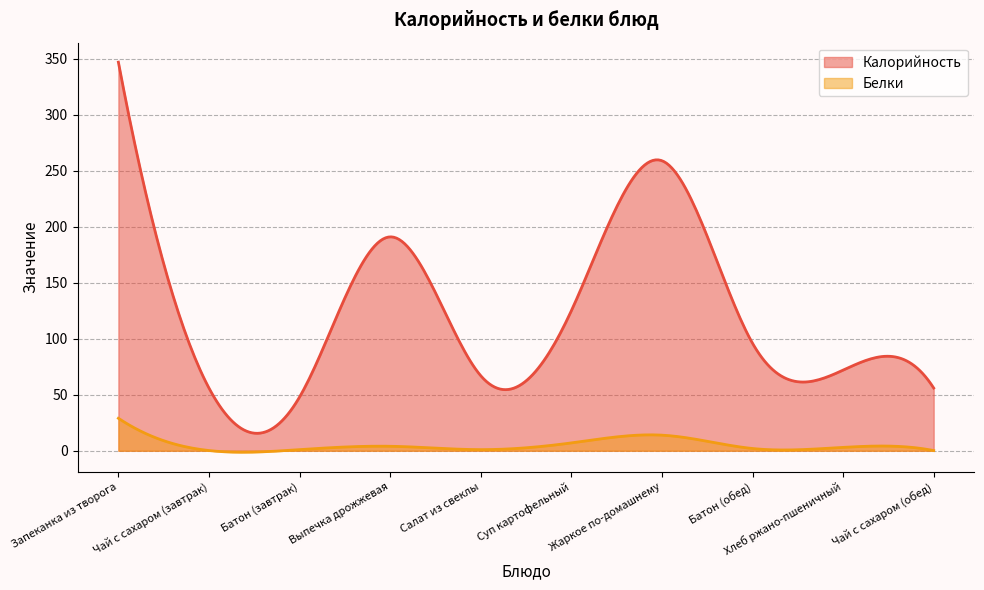

List the series in order of their peak value, highest first.

Калорийность, Белки